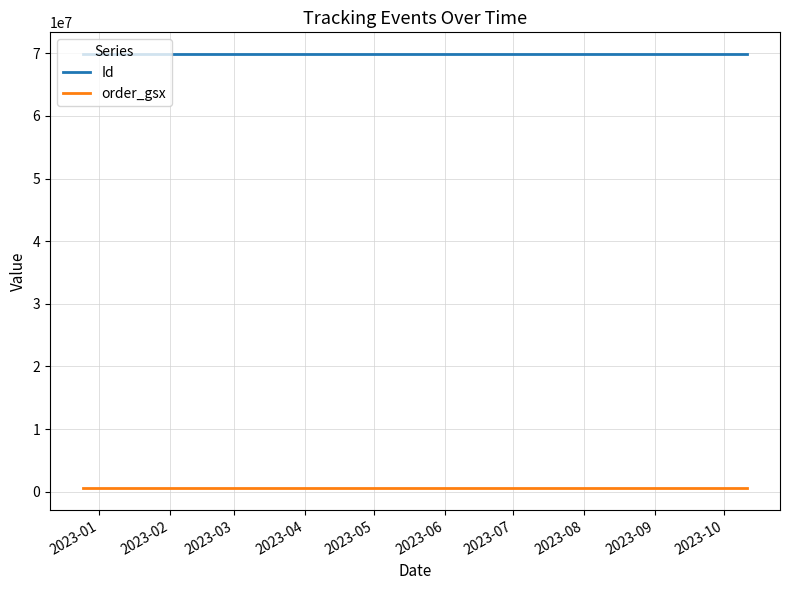

Reading left to right, transcribe all the data shown in this chart.

Id: 69876346	69876344	69876345	69876341	69876340	69876342	69876339	69876338	69876337	69876336	69876343	69876335	69876334	69876333
order_gsx: 546258	546258	546258	546258	546258	546258	546258	546258	546258	546258	546258	546258	546258	546258